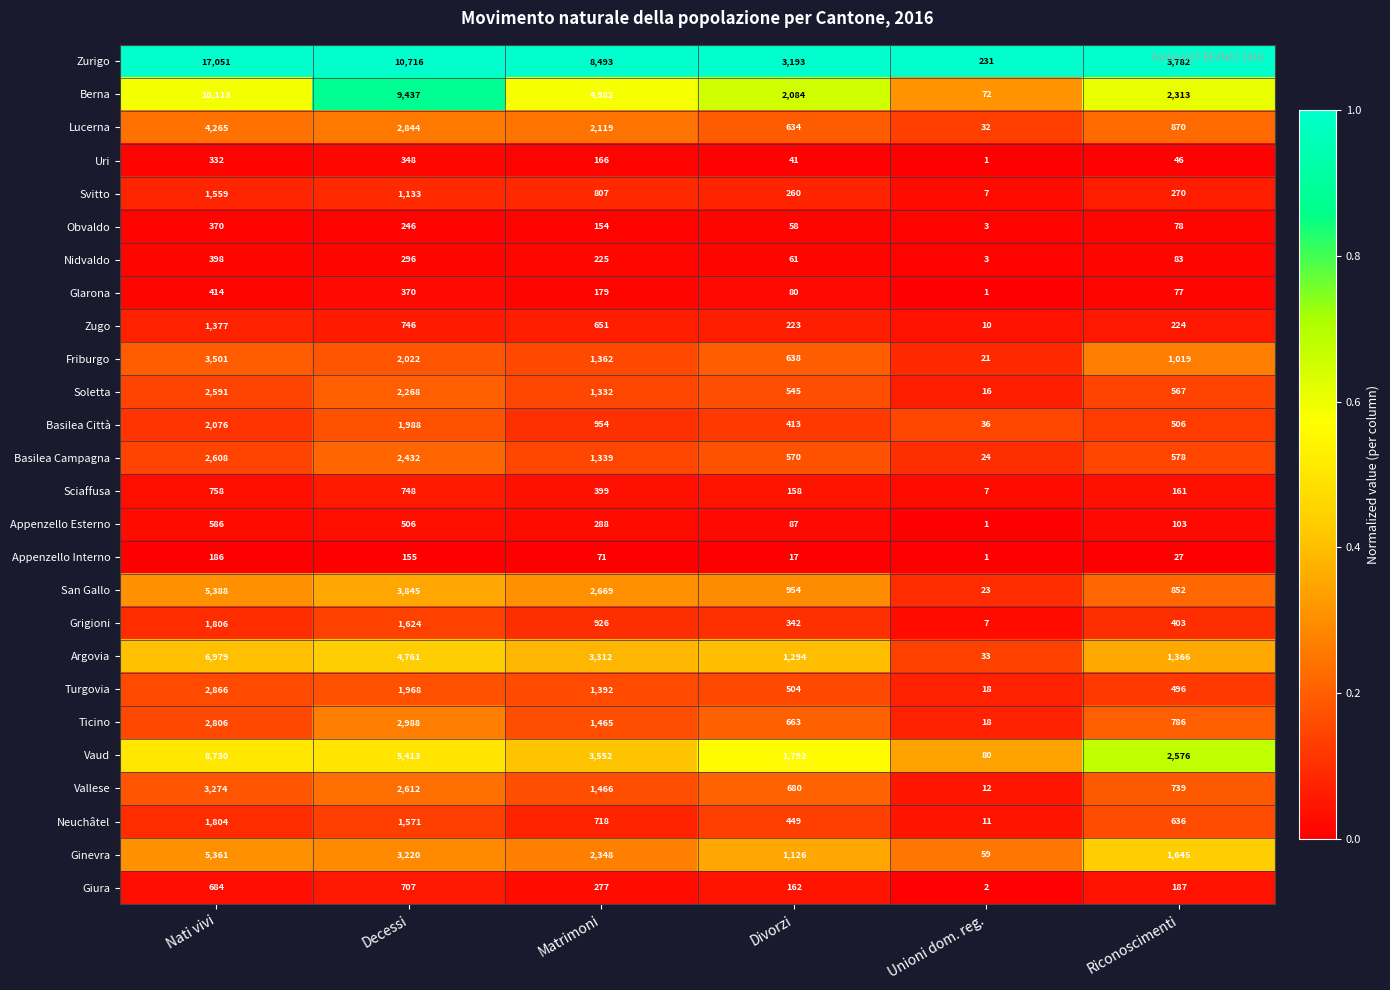

List the labels in order of Zurigo value, smallest first.

Unioni dom. reg., Divorzi, Riconoscimenti, Matrimoni, Decessi, Nati vivi